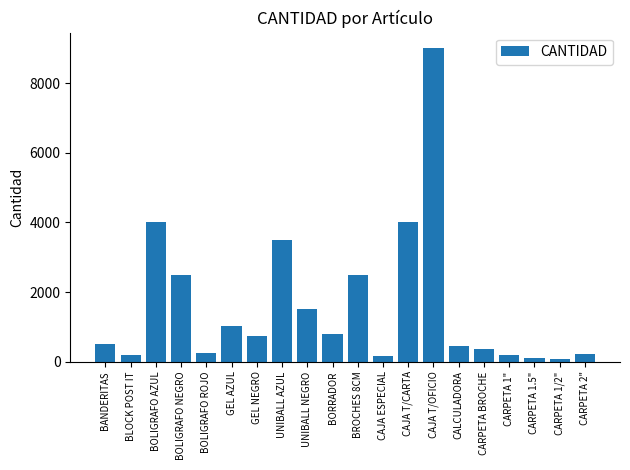

What is the maximum value shown in the chart?

9000